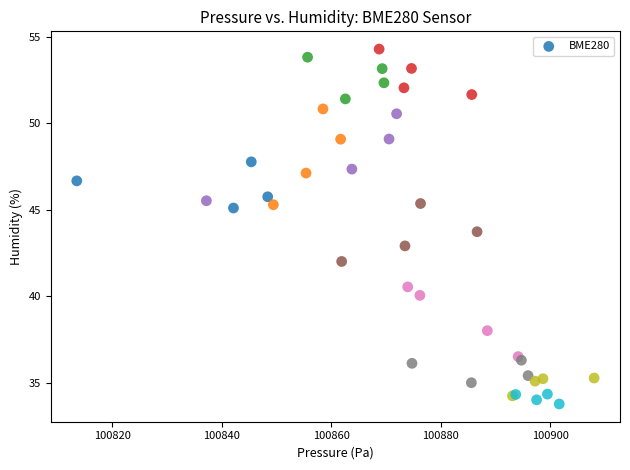

What Y value in the scatter plot is closest to 44?

43.7